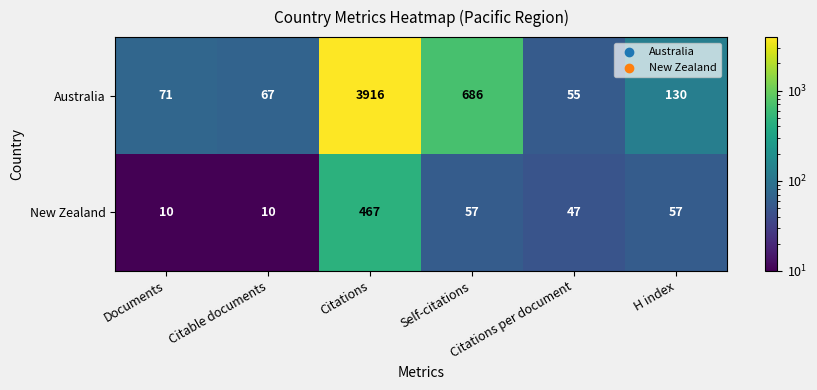

At how many categories does at least one series exceed 528?

2